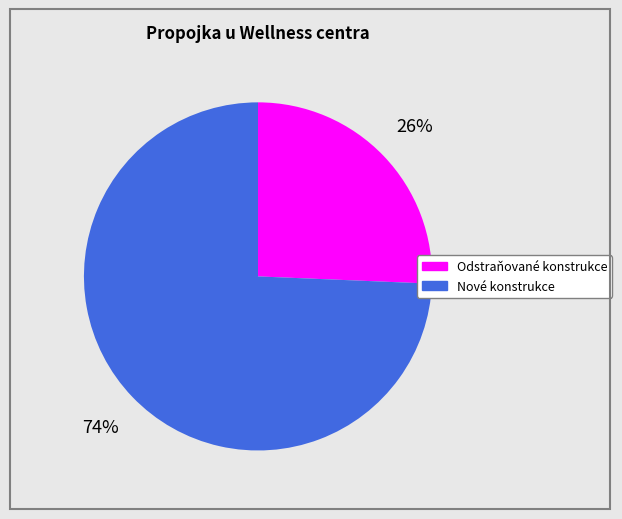

Is it true that Nové konstrukce is 74% of the pie?

True